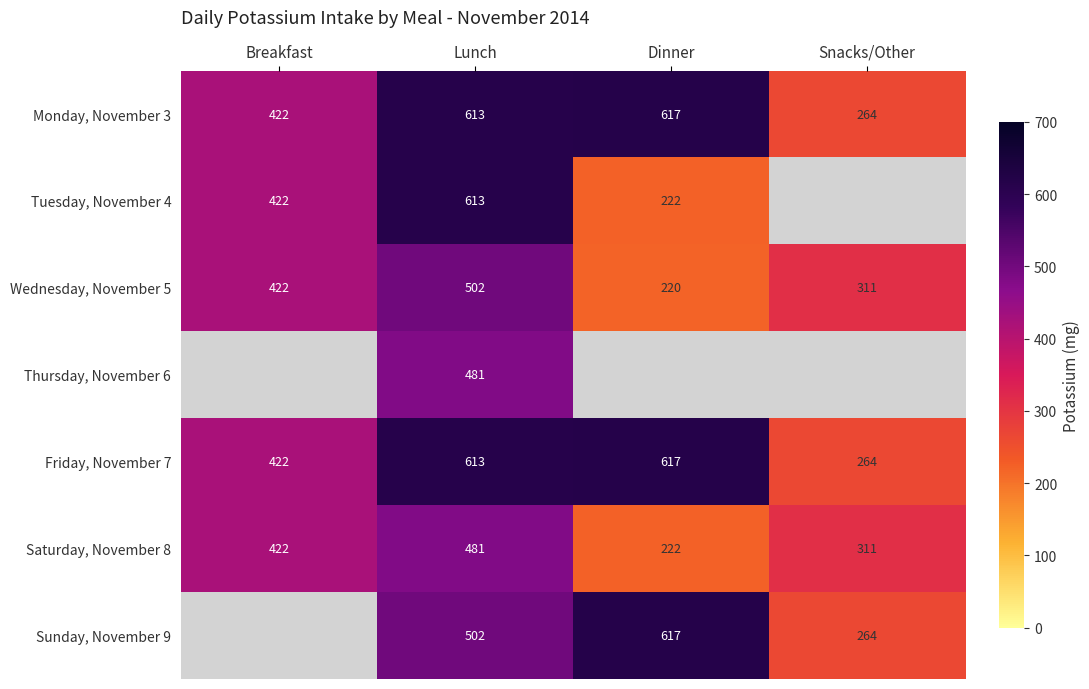

What is the sum of the Saturday, November 8 values at Snacks/Other and Dinner?

533